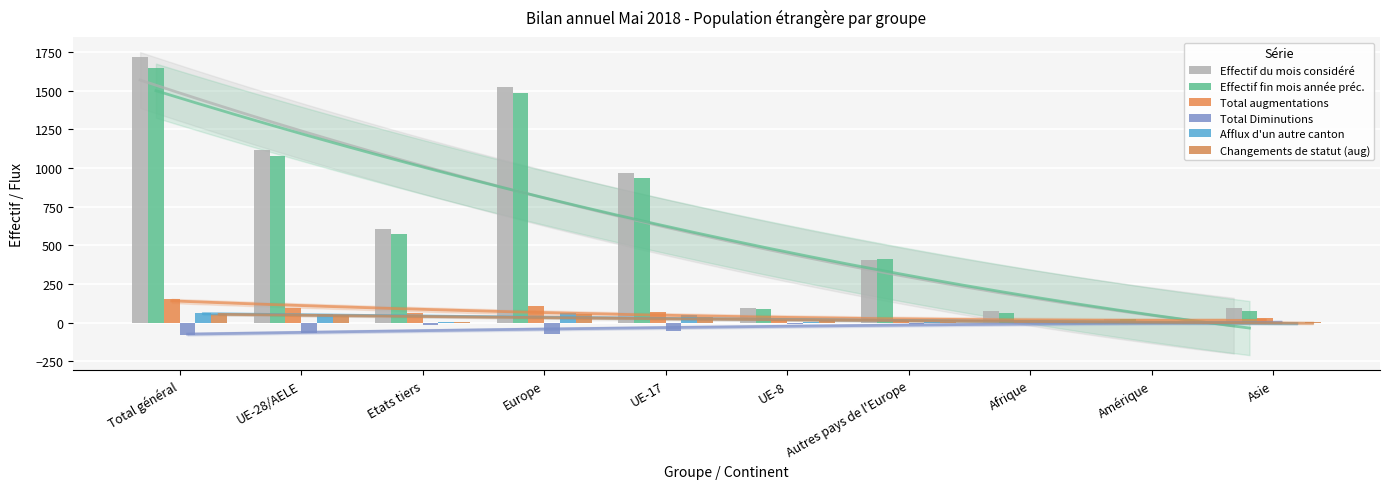

Which series has the widest spread of values?

Effectif du mois considéré